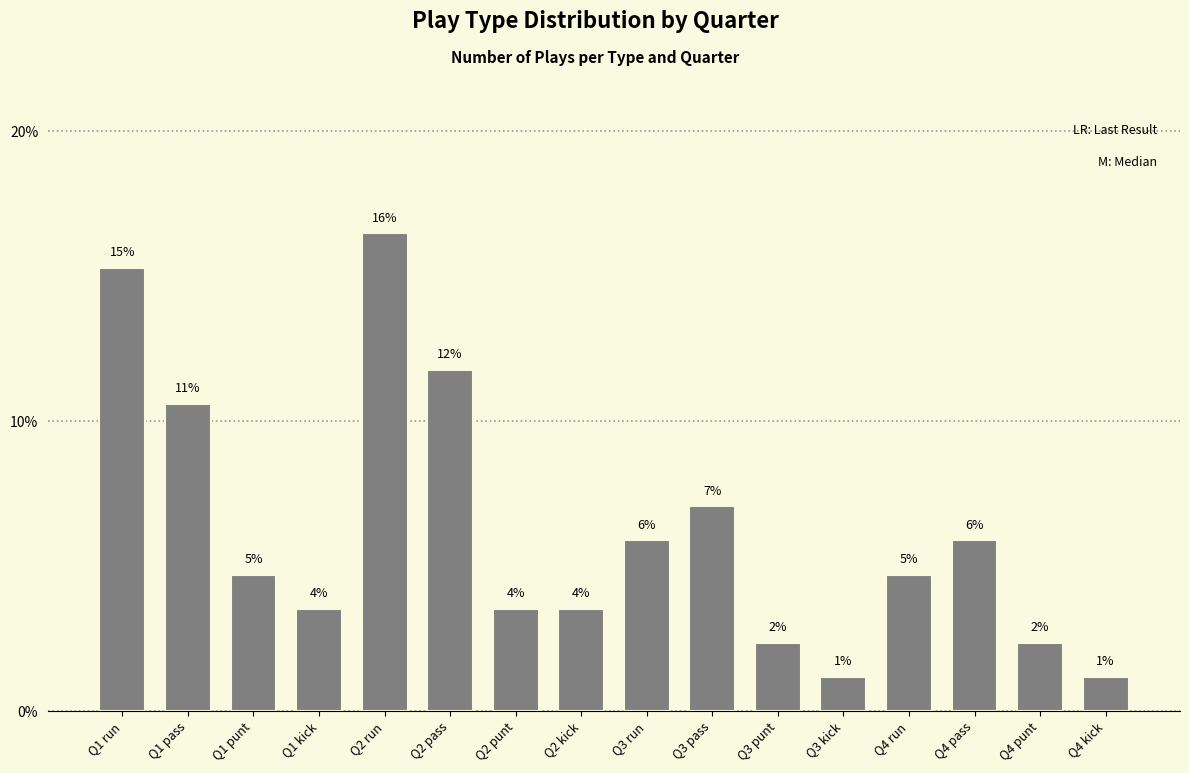

Reading right to left, transcribe all the data shown in this chart.

1.2	2.4	5.9	4.7	1.2	2.4	7.1	5.9	3.5	3.5	11.8	16.5	3.5	4.7	10.6	15.3